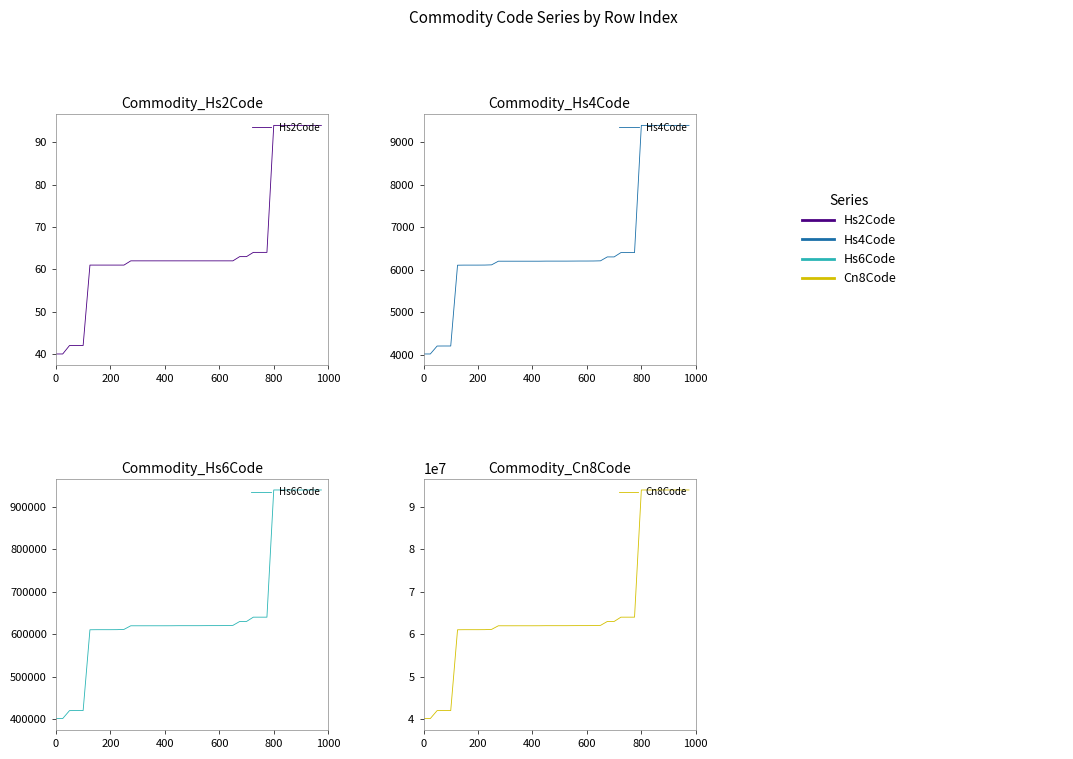

Does the chart have visible grid lines?

No